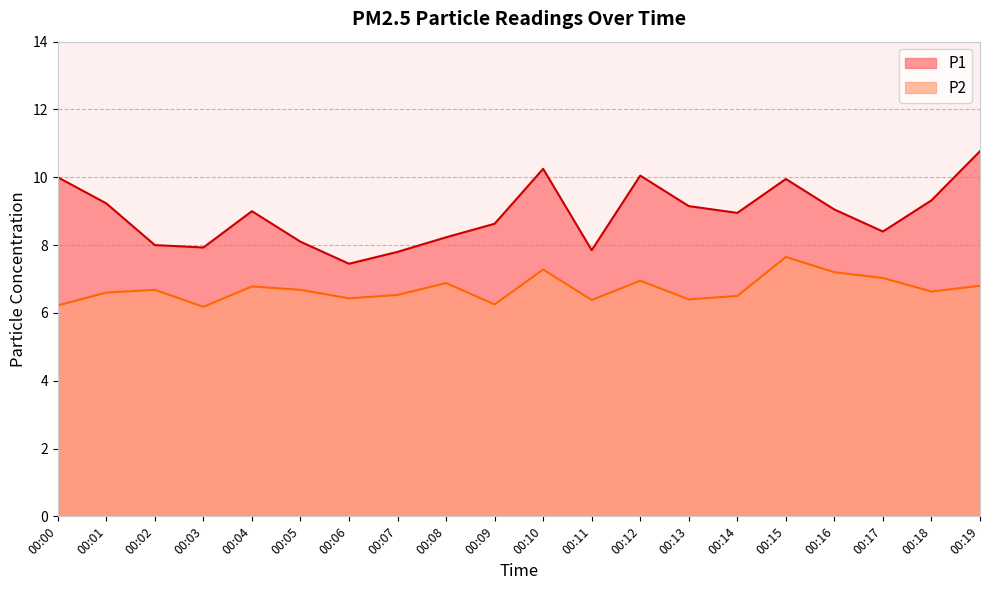

What is the spread (max minus min) of values at 00:16?

1.9